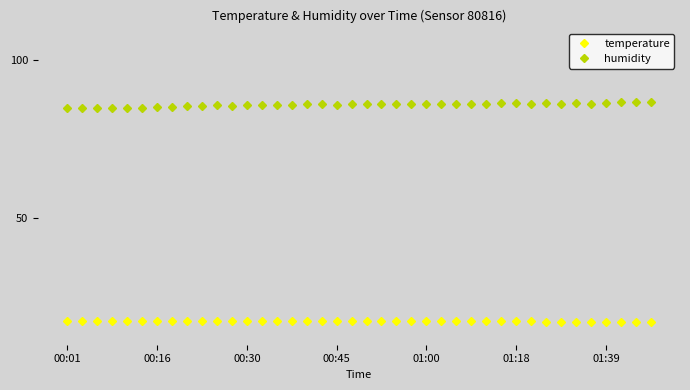

List the series in order of their peak value, lowest first.

temperature, humidity